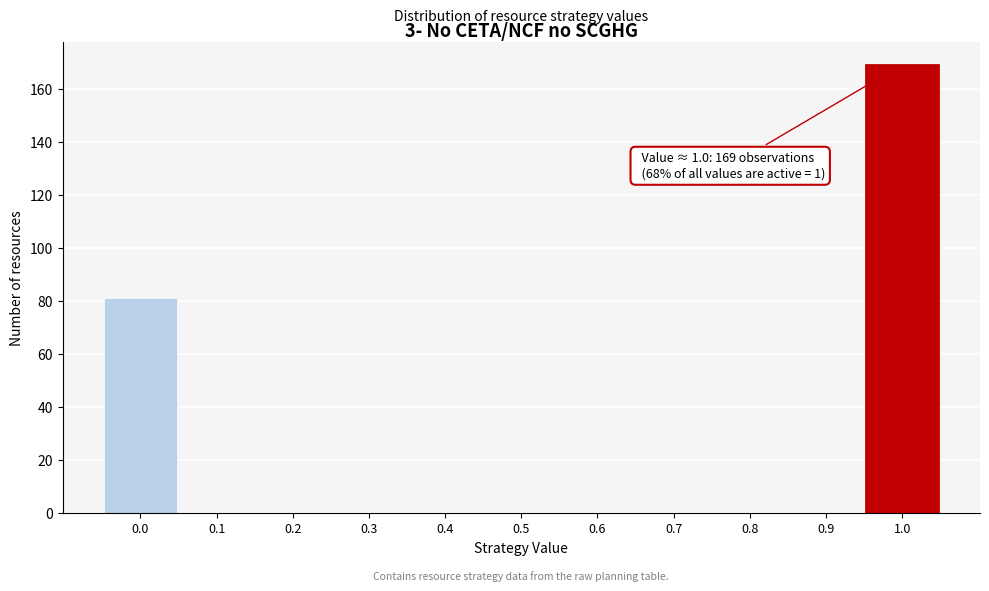

Reading right to left, transcribe all the data shown in this chart.

1.0=169	0.9=0	0.8=0	0.7=0	0.6=0	0.5=0	0.4=0	0.3=0	0.2=0	0.1=0	0.0=81